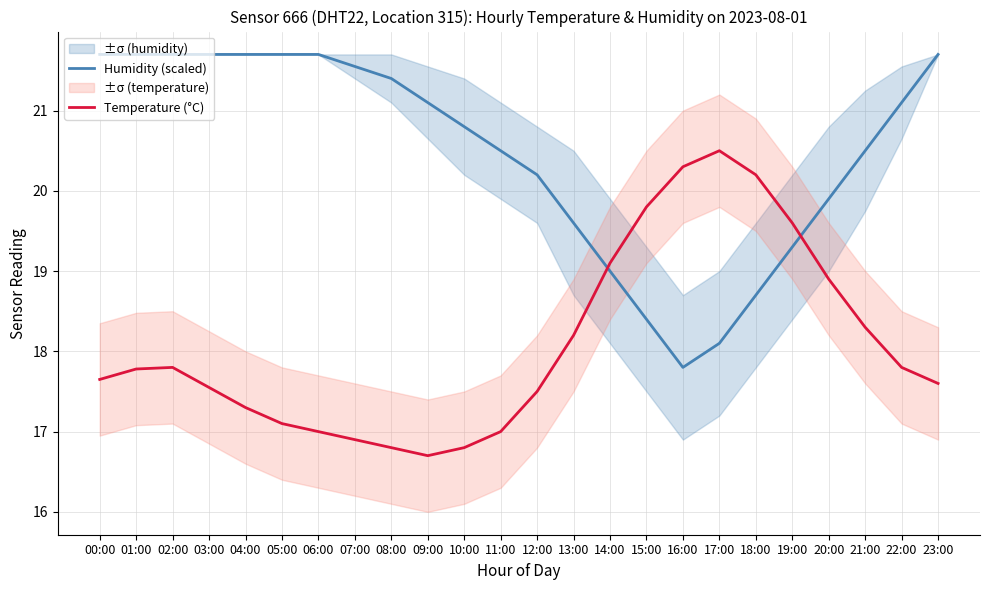

How many values in the Humidity (scaled) series are below 21?

12